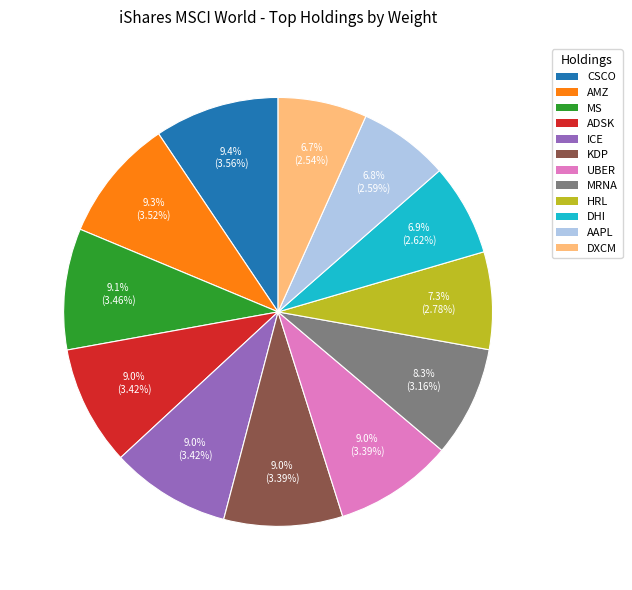

Is there any slice that represents more than half of the pie?

No